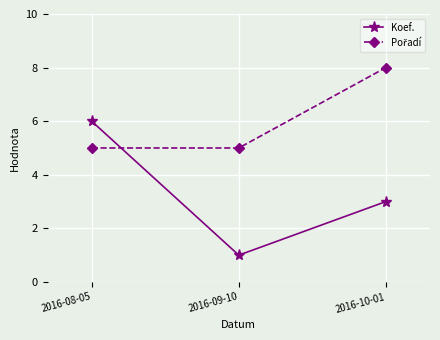

What is the spread (max minus min) of values at 2016-10-01?

5